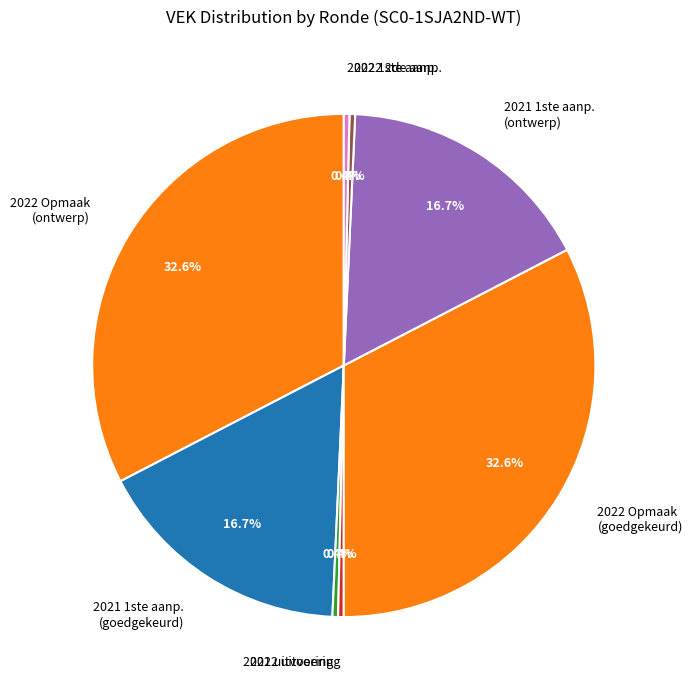

Is there a majority slice in this chart?

No